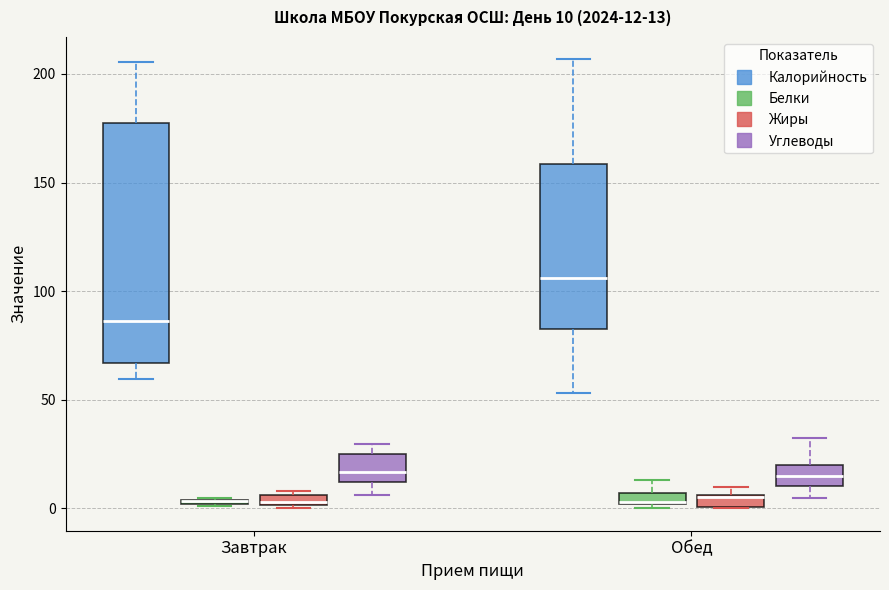

Comparing the boxes themselves (not the whiskers), which one is the tallest?

Завтрак (Калорийность)